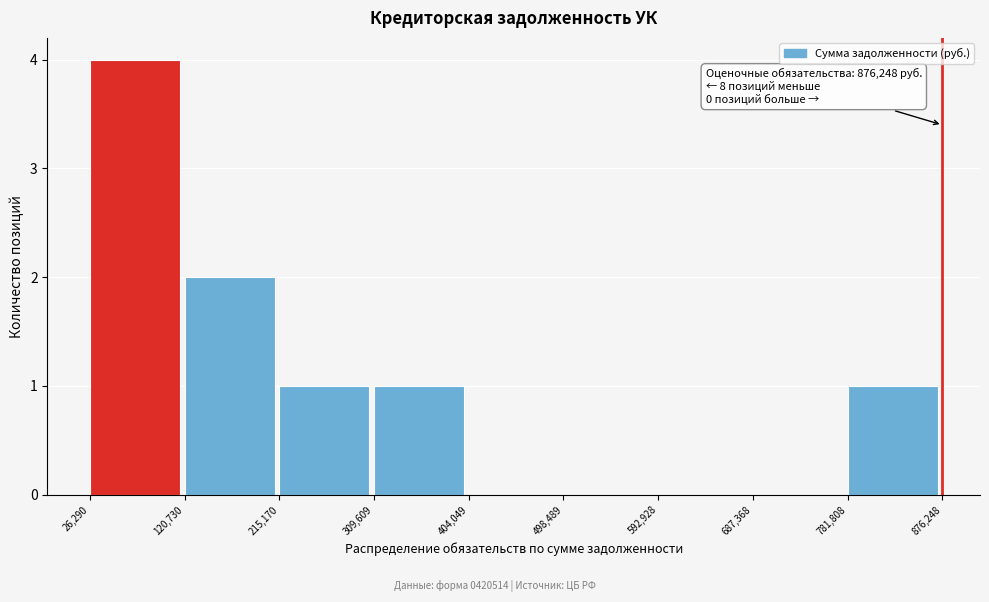

Which range on the x-axis has the tallest bar?

26,290 to 120,730